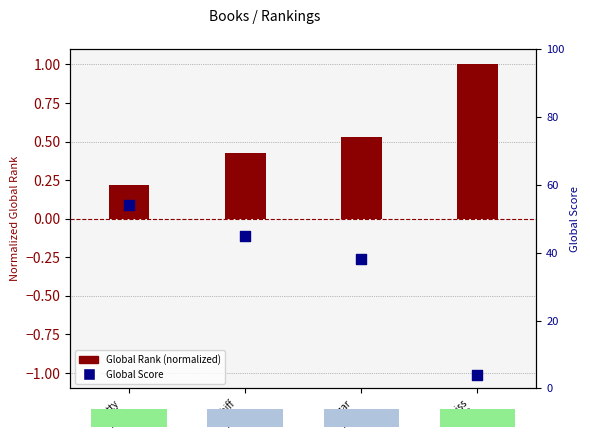

Which series has the widest spread of Y values?

Global Score